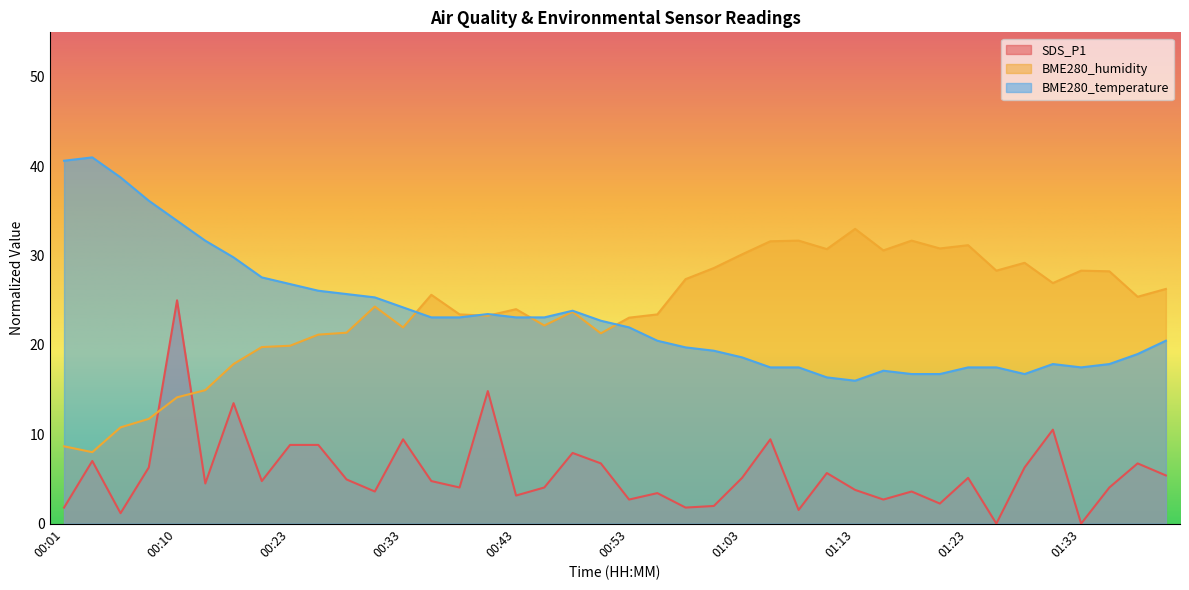

Which series has the largest total across all categories?

BME280_humidity